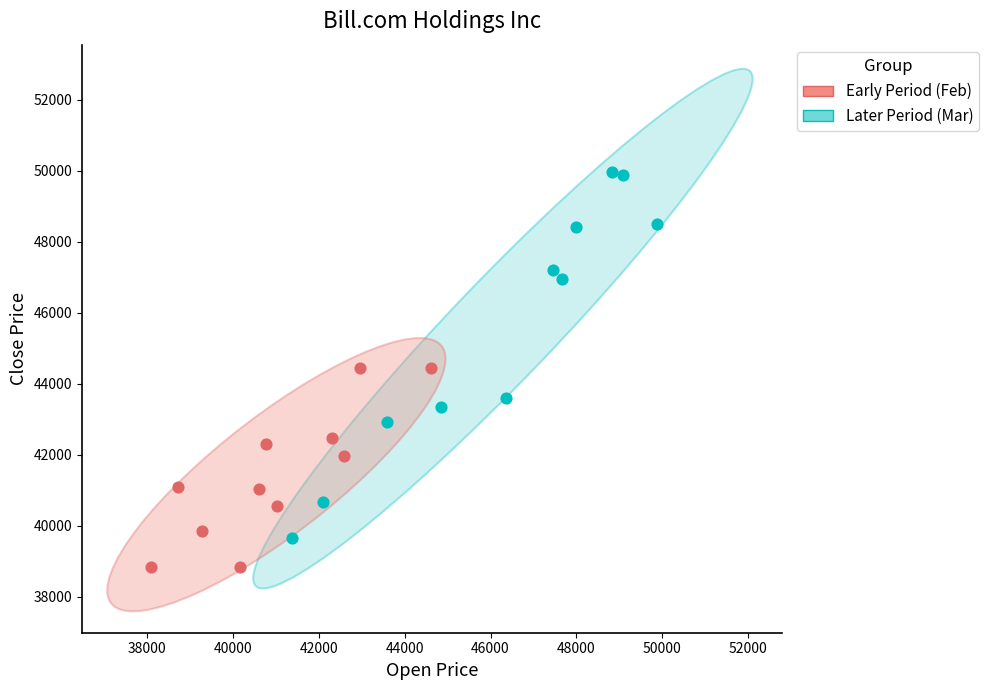

Which series has the largest Y range (max minus min)?

Early Period (Feb)